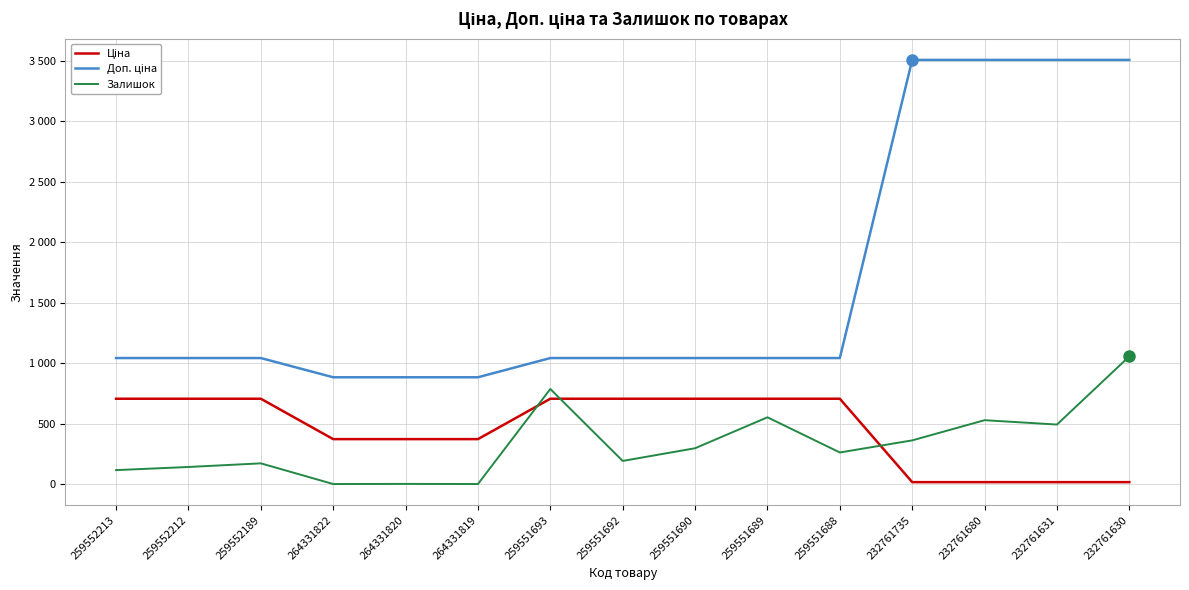

What is the difference between the highest and lowest values at 232761735?

3492.4